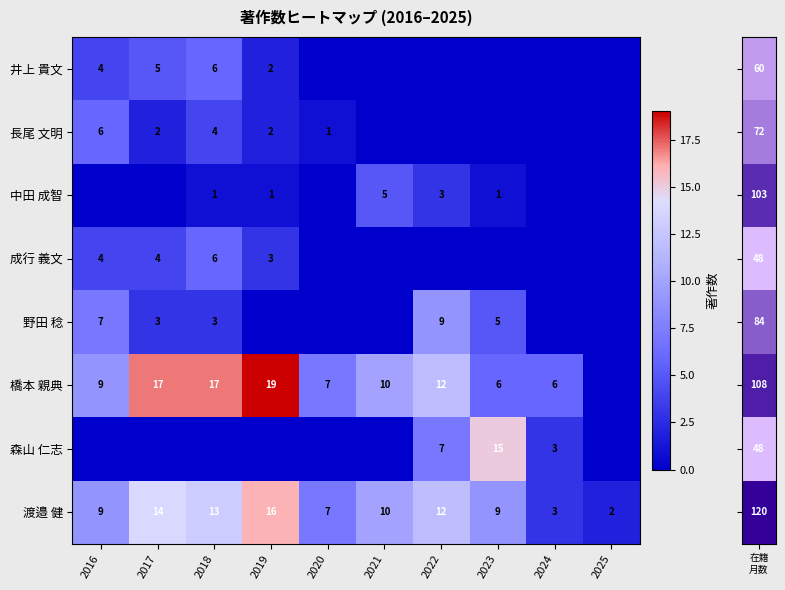

What is the total value across all series at 2018?

50